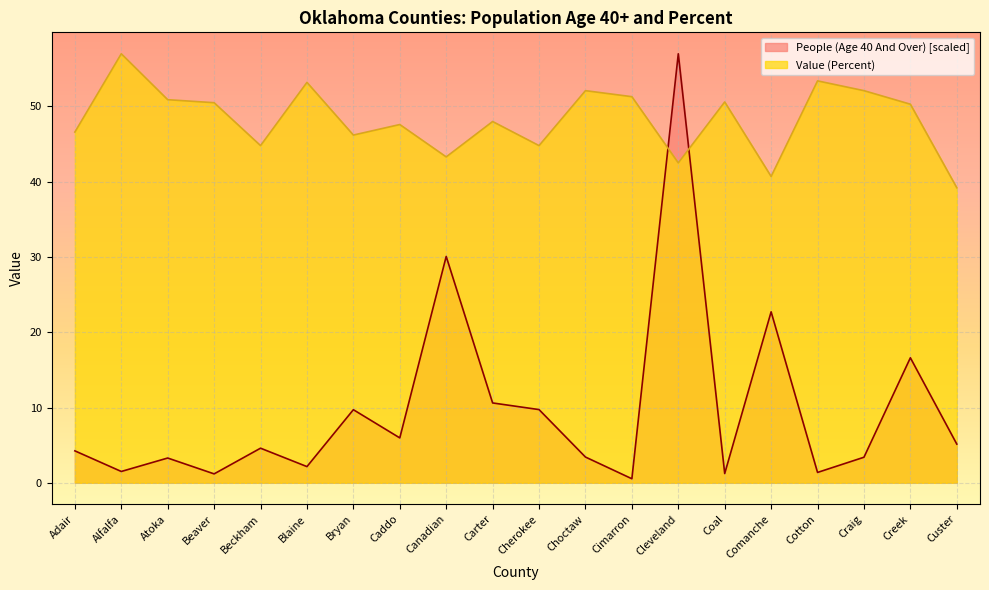

How many intersections are there between Value (Percent) and People (Age 40 And Over)?

2